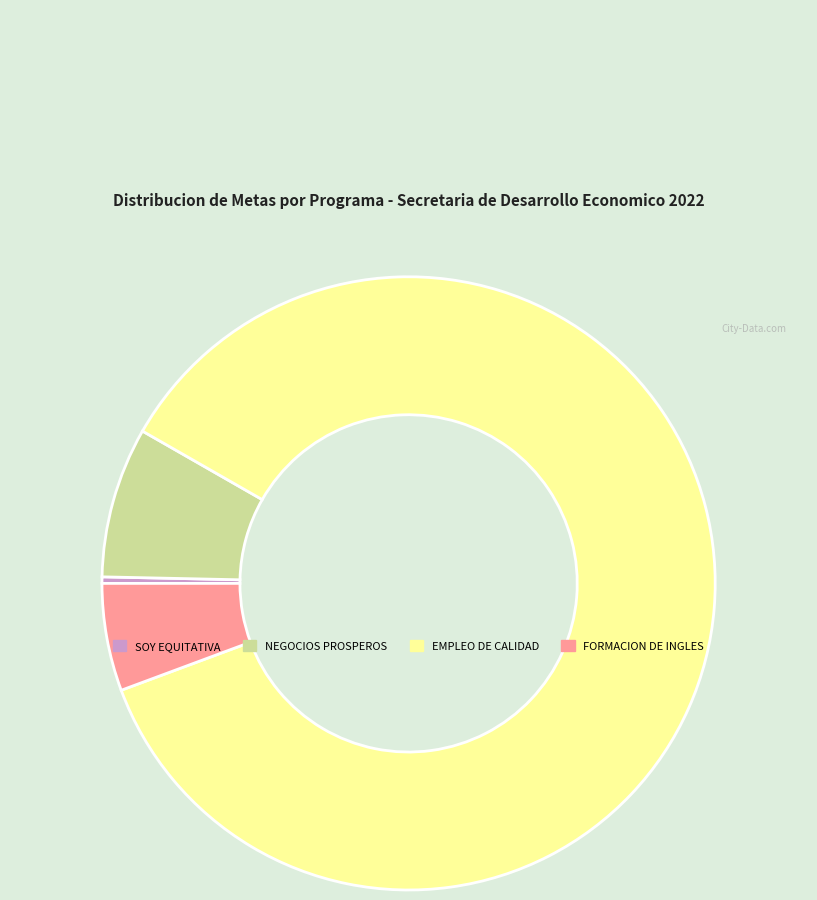

What is the majority slice?

EMPLEO DE CALIDAD